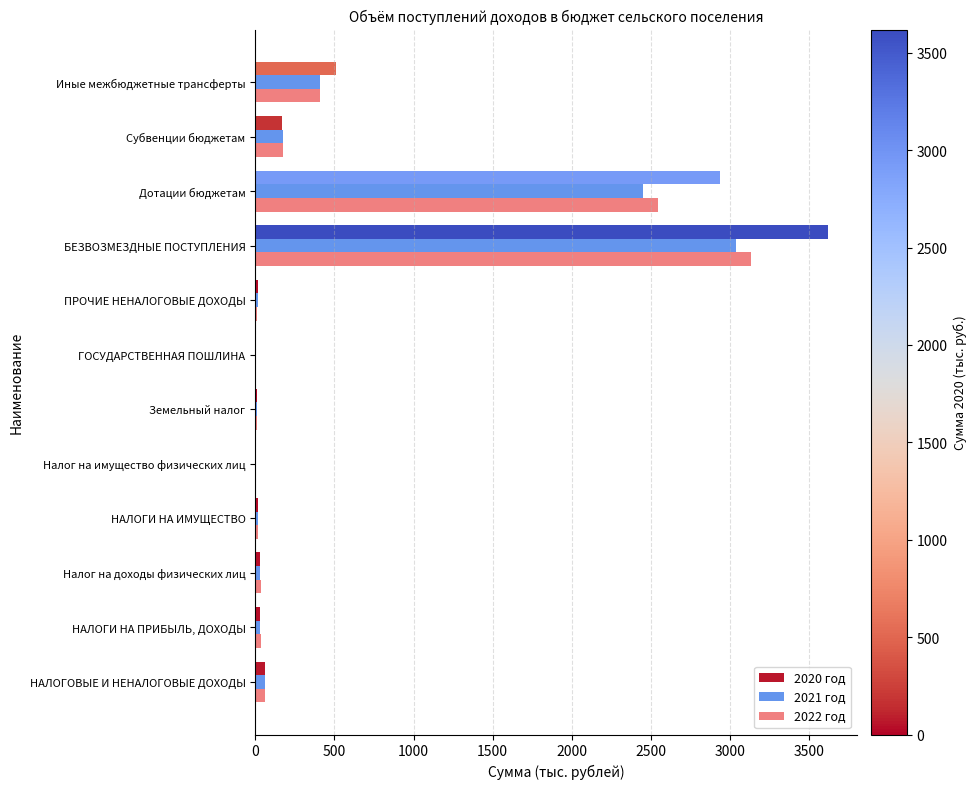

What is the maximum value shown in the chart?

3619.2